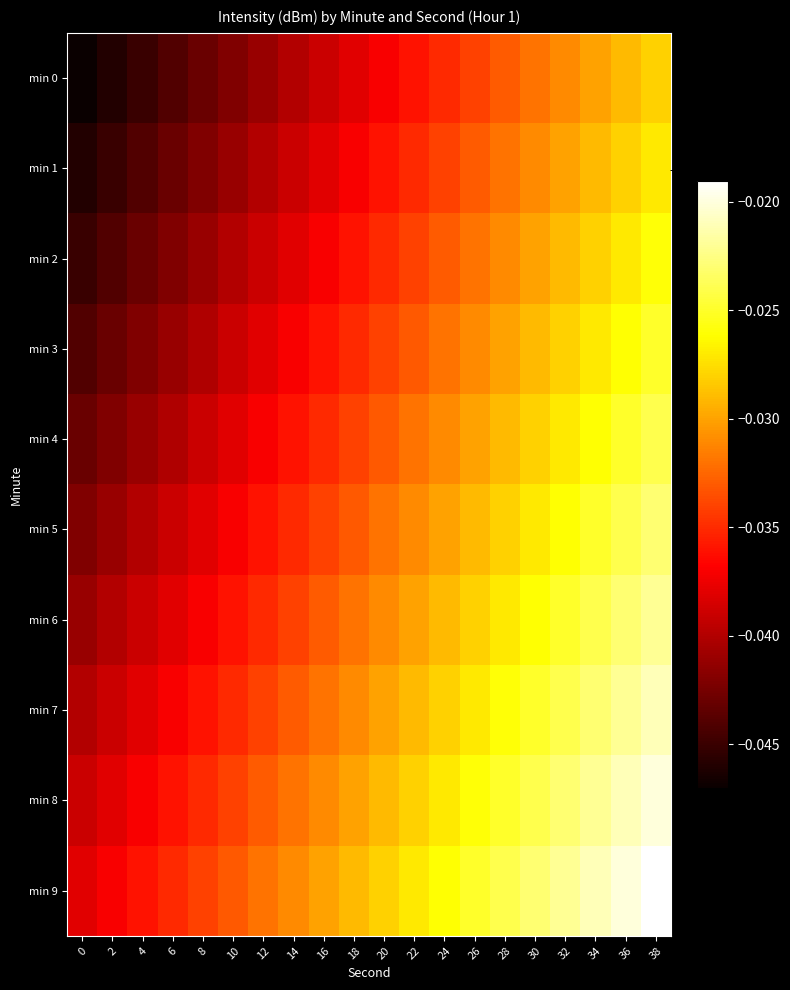

Reading right to left, extract all data points from this chart.

min 0: 38=-229.9	36=-229.9	34=-229.9	32=-229.9	30=-229.9	28=-229.9	26=-229.9	24=-229.9	22=-229.9	20=-229.9	18=-229.9	16=-229.9	14=-229.9	12=-229.9	10=-229.9	8=-229.9	6=-229.9	4=-229.9	2=-229.9	0=-229.9
min 1: 38=-229.9	36=-229.9	34=-229.9	32=-229.9	30=-229.9	28=-229.9	26=-229.9	24=-229.9	22=-229.9	20=-229.9	18=-229.9	16=-229.9	14=-229.9	12=-229.9	10=-229.9	8=-229.9	6=-229.9	4=-229.9	2=-229.9	0=-229.9
min 2: 38=-229.9	36=-229.9	34=-229.9	32=-229.9	30=-229.9	28=-229.9	26=-229.9	24=-229.9	22=-229.9	20=-229.9	18=-229.9	16=-229.9	14=-229.9	12=-229.9	10=-229.9	8=-229.9	6=-229.9	4=-229.9	2=-229.9	0=-229.9
min 3: 38=-229.9	36=-229.9	34=-229.9	32=-229.9	30=-229.9	28=-229.9	26=-229.9	24=-229.9	22=-229.9	20=-229.9	18=-229.9	16=-229.9	14=-229.9	12=-229.9	10=-229.9	8=-229.9	6=-229.9	4=-229.9	2=-229.9	0=-229.9
min 4: 38=-229.9	36=-229.9	34=-229.9	32=-229.9	30=-229.9	28=-229.9	26=-229.9	24=-229.9	22=-229.9	20=-229.9	18=-229.9	16=-229.9	14=-229.9	12=-229.9	10=-229.9	8=-229.9	6=-229.9	4=-229.9	2=-229.9	0=-229.9
min 5: 38=-229.9	36=-229.9	34=-229.9	32=-229.9	30=-229.9	28=-229.9	26=-229.9	24=-229.9	22=-229.9	20=-229.9	18=-229.9	16=-229.9	14=-229.9	12=-229.9	10=-229.9	8=-229.9	6=-229.9	4=-229.9	2=-229.9	0=-229.9
min 6: 38=-229.9	36=-229.9	34=-229.9	32=-229.9	30=-229.9	28=-229.9	26=-229.9	24=-229.9	22=-229.9	20=-229.9	18=-229.9	16=-229.9	14=-229.9	12=-229.9	10=-229.9	8=-229.9	6=-229.9	4=-229.9	2=-229.9	0=-229.9
min 7: 38=-229.9	36=-229.9	34=-229.9	32=-229.9	30=-229.9	28=-229.9	26=-229.9	24=-229.9	22=-229.9	20=-229.9	18=-229.9	16=-229.9	14=-229.9	12=-229.9	10=-229.9	8=-229.9	6=-229.9	4=-229.9	2=-229.9	0=-229.9
min 8: 38=-229.9	36=-229.9	34=-229.9	32=-229.9	30=-229.9	28=-229.9	26=-229.9	24=-229.9	22=-229.9	20=-229.9	18=-229.9	16=-229.9	14=-229.9	12=-229.9	10=-229.9	8=-229.9	6=-229.9	4=-229.9	2=-229.9	0=-229.9
min 9: 38=-229.9	36=-229.9	34=-229.9	32=-229.9	30=-229.9	28=-229.9	26=-229.9	24=-229.9	22=-229.9	20=-229.9	18=-229.9	16=-229.9	14=-229.9	12=-229.9	10=-229.9	8=-229.9	6=-229.9	4=-229.9	2=-229.9	0=-229.9